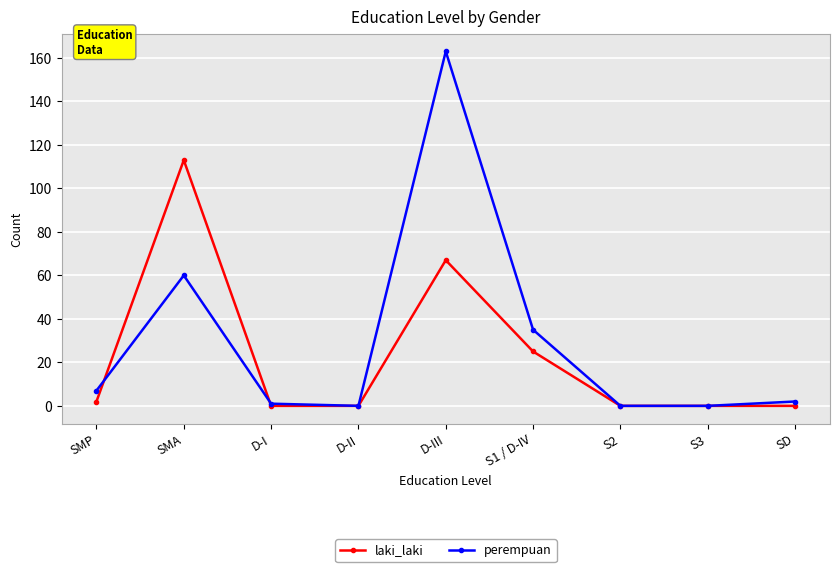

What are all the series names shown in the legend?

laki_laki, perempuan